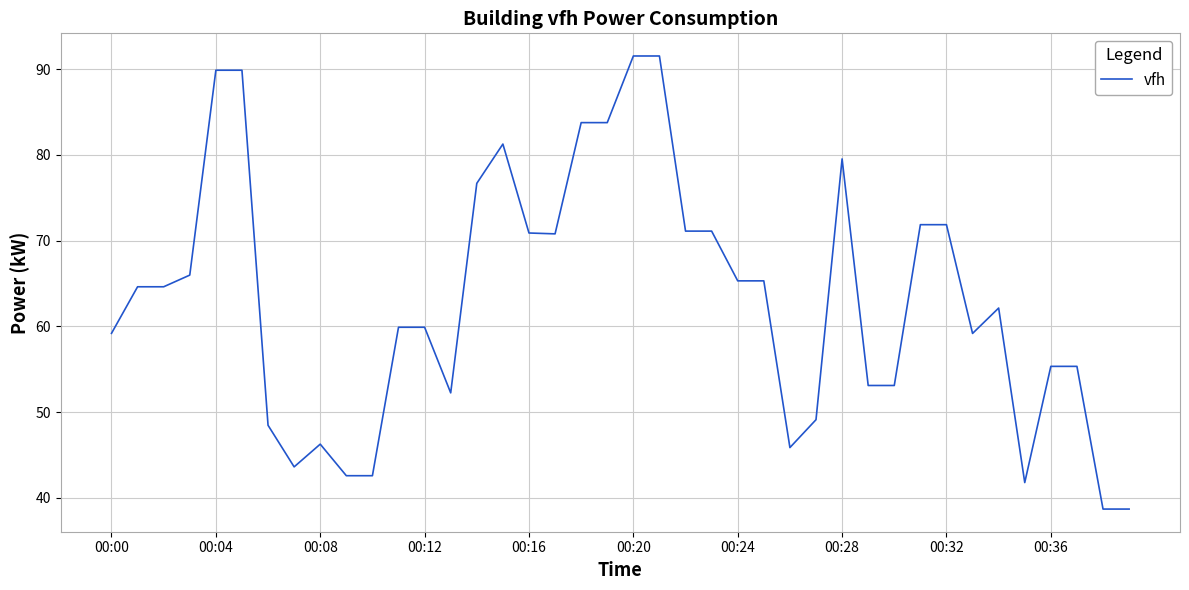

What is the greatest value displayed?

91.5